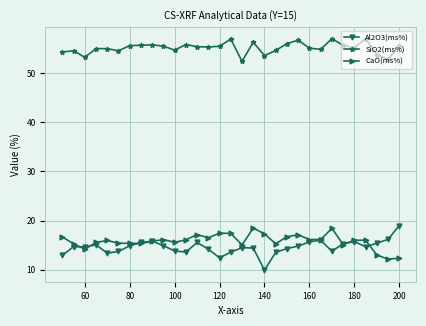

At how many categories does at least one series exceed 47?

31